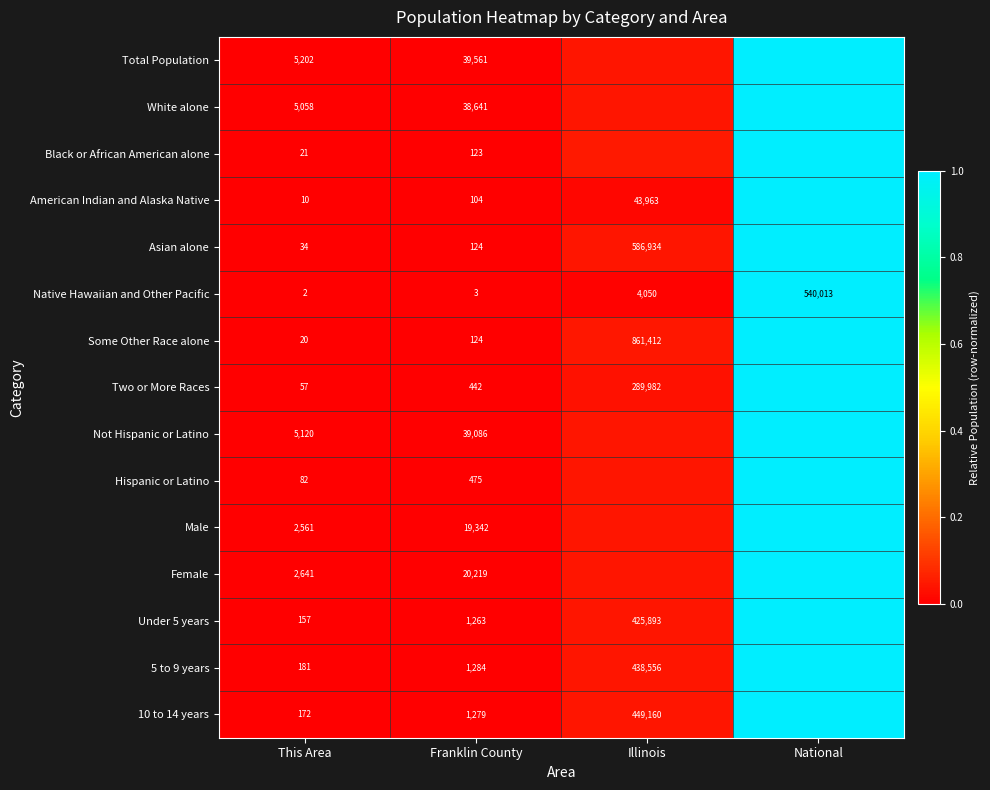

Which category has the lowest value in the American Indian and Alaska Native series?

This Area